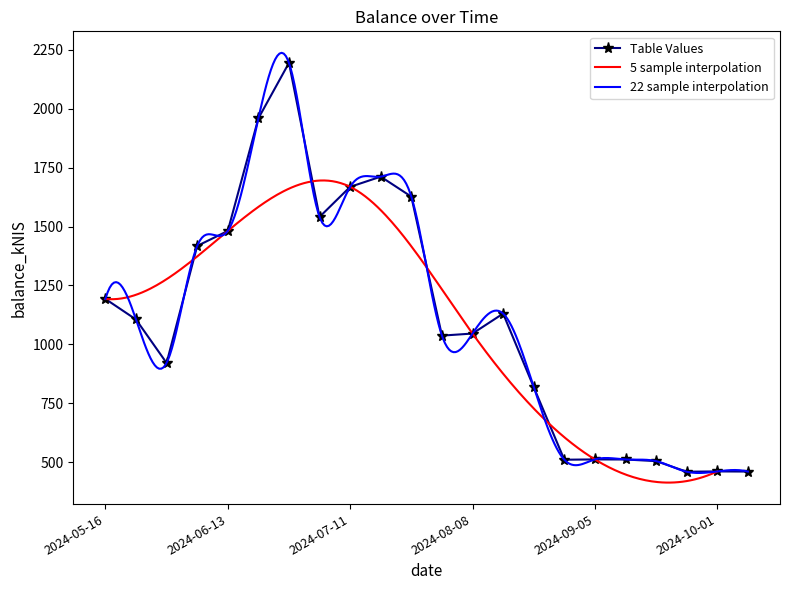

Rank the categories by value from highest to lowest.

2024-06-27, 2024-06-20, 2024-07-18, 2024-07-11, 2024-07-25, 2024-07-04, 2024-06-13, 2024-06-06, 2024-05-16, 2024-08-15, 2024-05-23, 2024-08-08, 2024-08-01, 2024-05-30, 2024-08-22, 2024-09-05, 2024-09-12, 2024-08-29, 2024-09-19, 2024-10-01, 2024-10-10, 2024-09-26